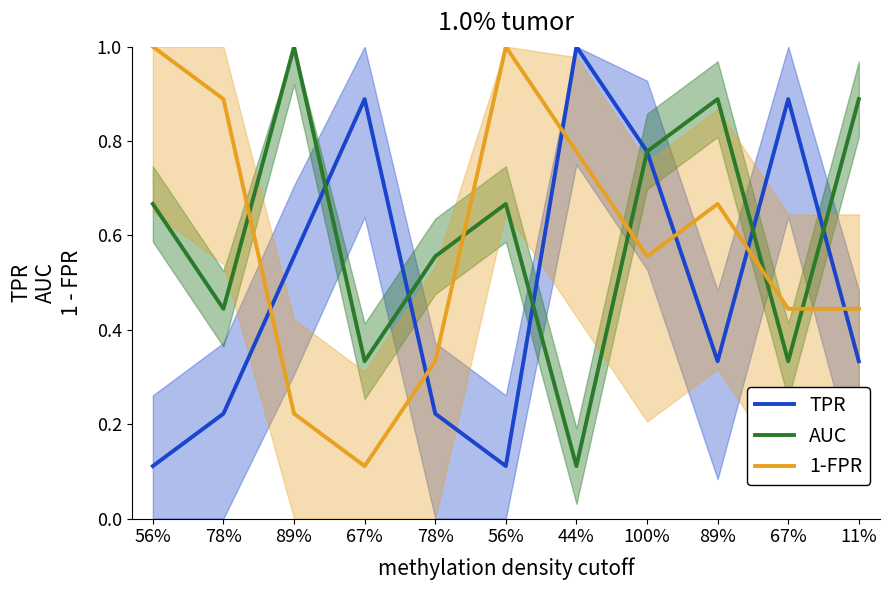

In AUC, how many points are lower than both neighbors (excluding endpoints)?

4